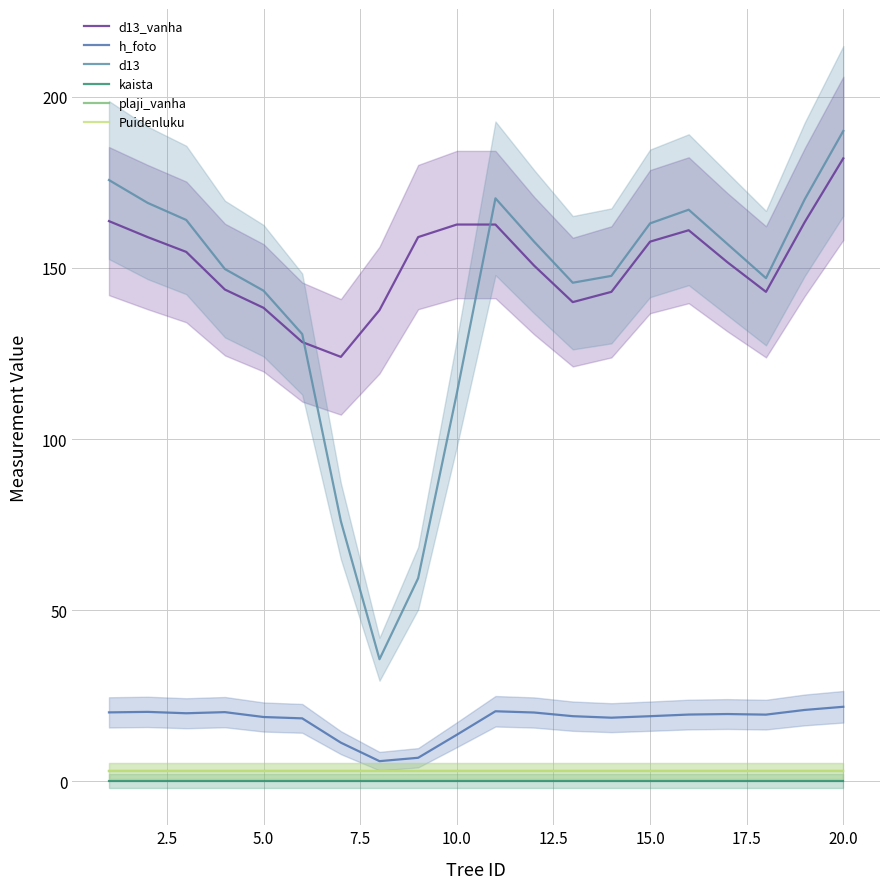

At how many categories does at least one series exceed 25?

20